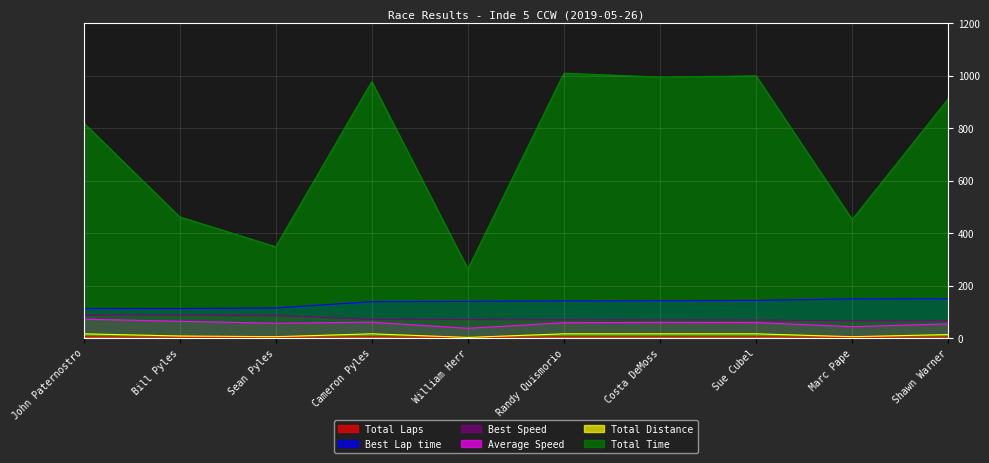

Rank the categories by Average Speed value from highest to lowest.

John Paternostro, Bill Pyles, Cameron Pyles, Costa DeMoss, Sue Cubel, Randy Quismorio, Sean Pyles, Shawn Warner, Marc Pape, William Herr